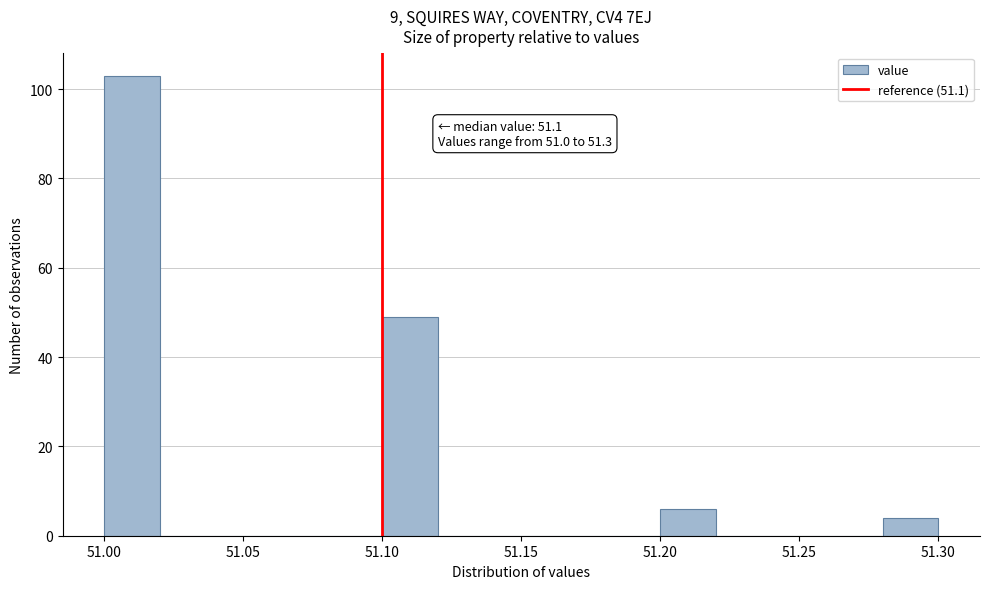

Over which range of the x-axis is the bar tallest?

51.00 to 51.02